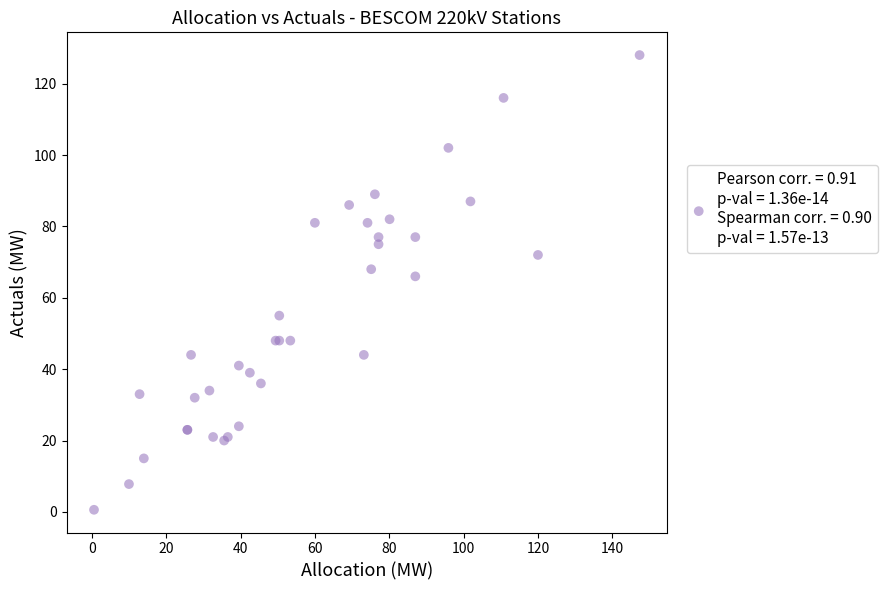

What Y value in the scatter plot is closest to 64?

66.0